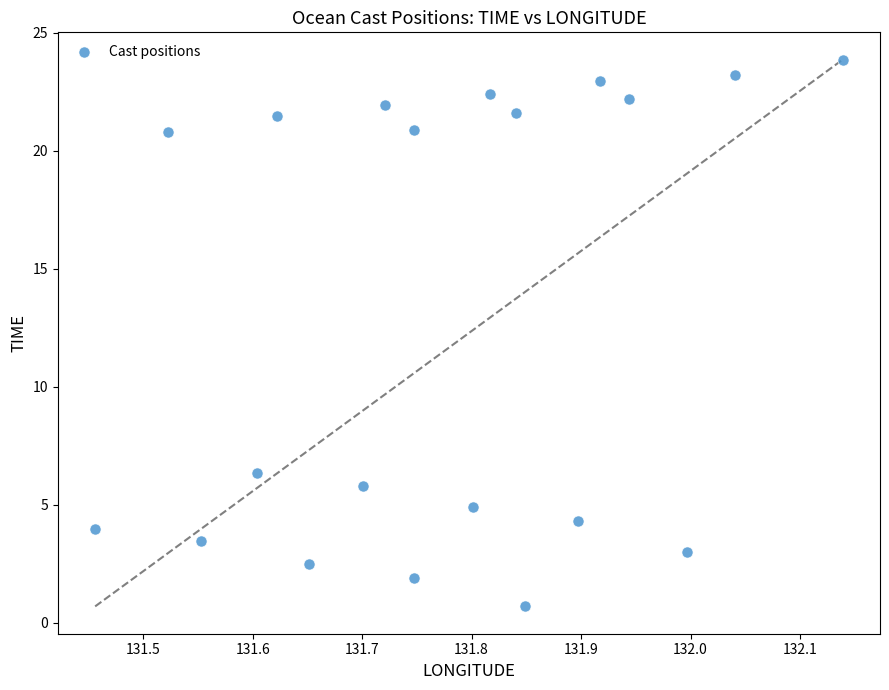

What is the range of Y values (max minus min)?

23.2